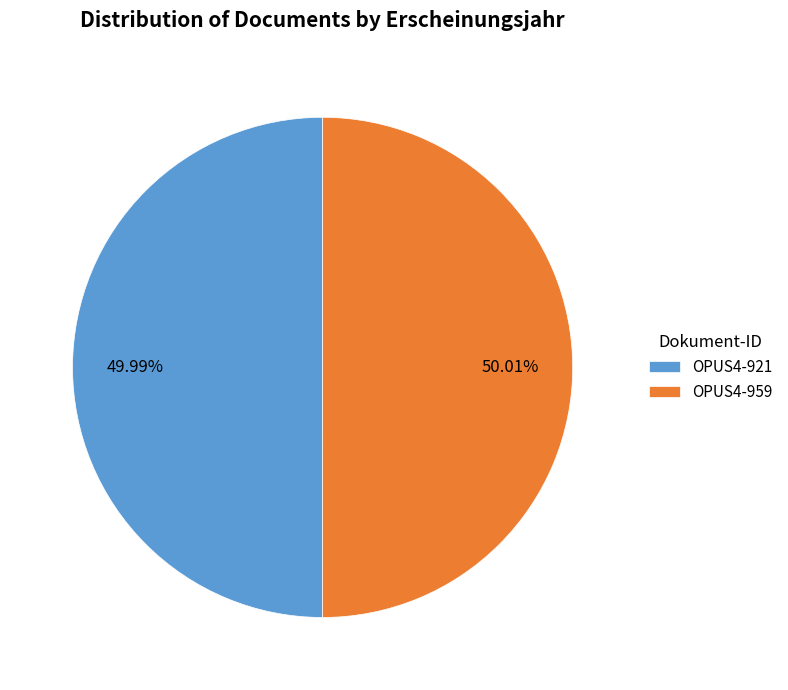

What percentage is the OPUS4-959 slice, to the nearest percent?

50%